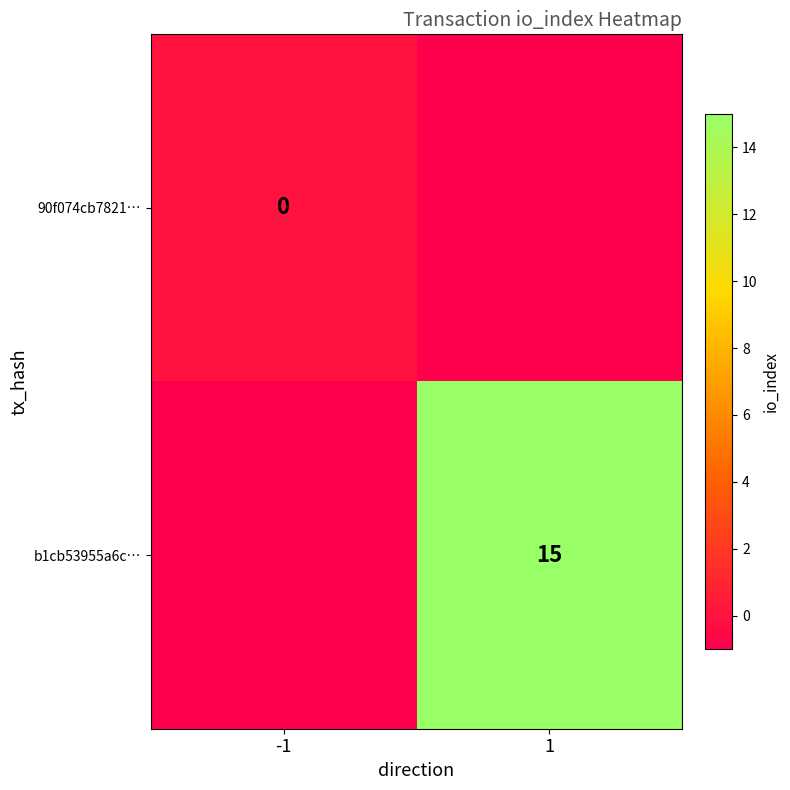

The b1cb53955a6c… series shows 6 at 1. True or false?

False